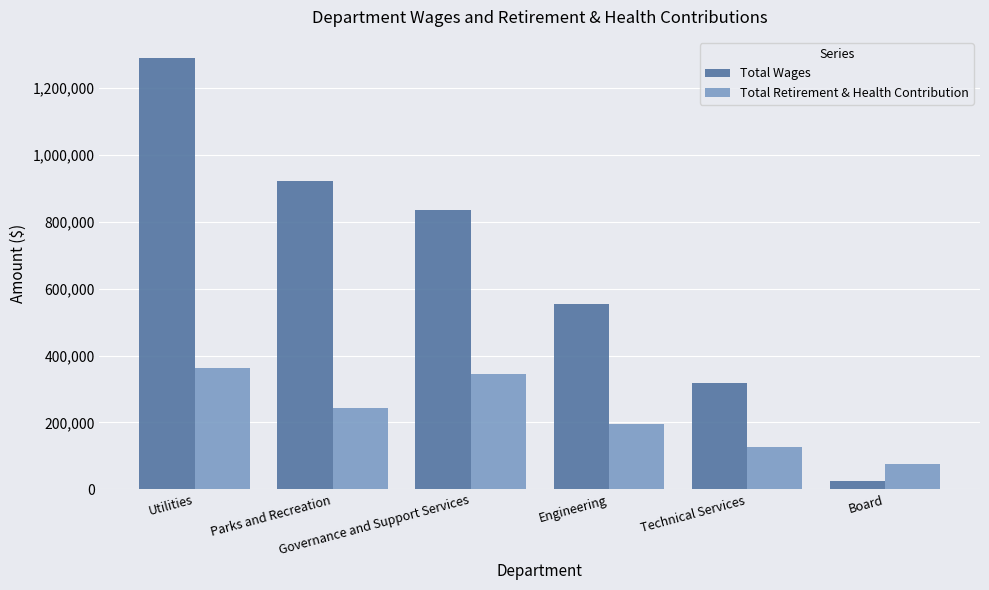

Which category has the highest value in the Total Wages series?

Utilities